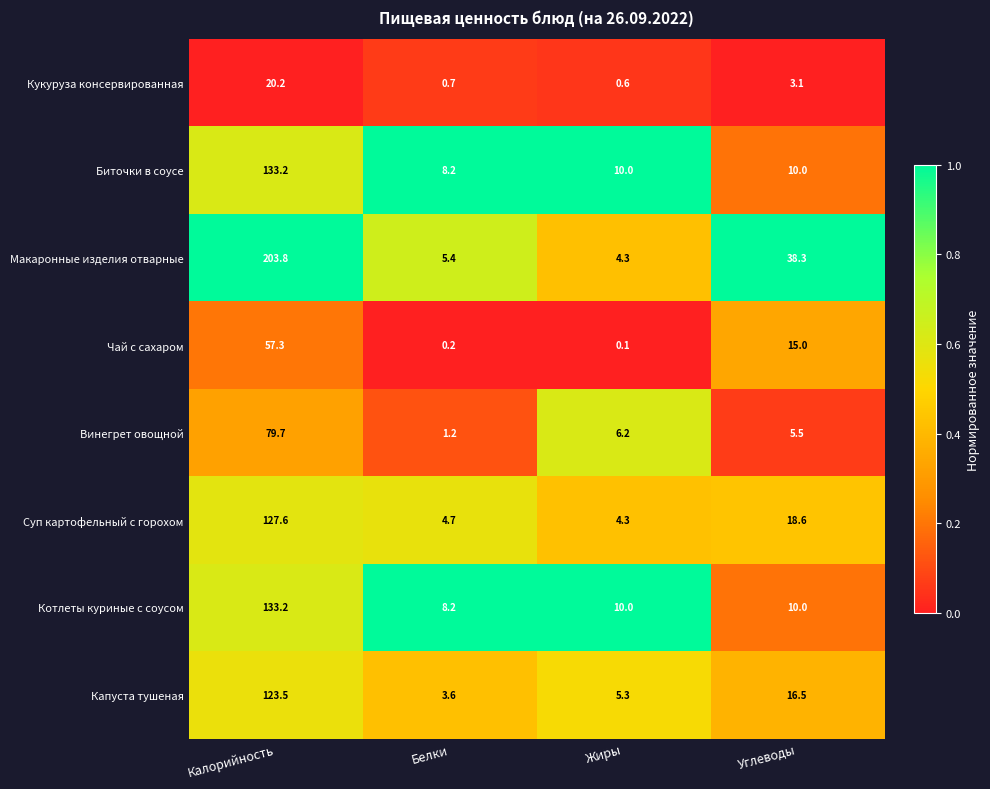

List the labels in order of Макаронные изделия отварные value, largest first.

Калорийность, Углеводы, Белки, Жиры